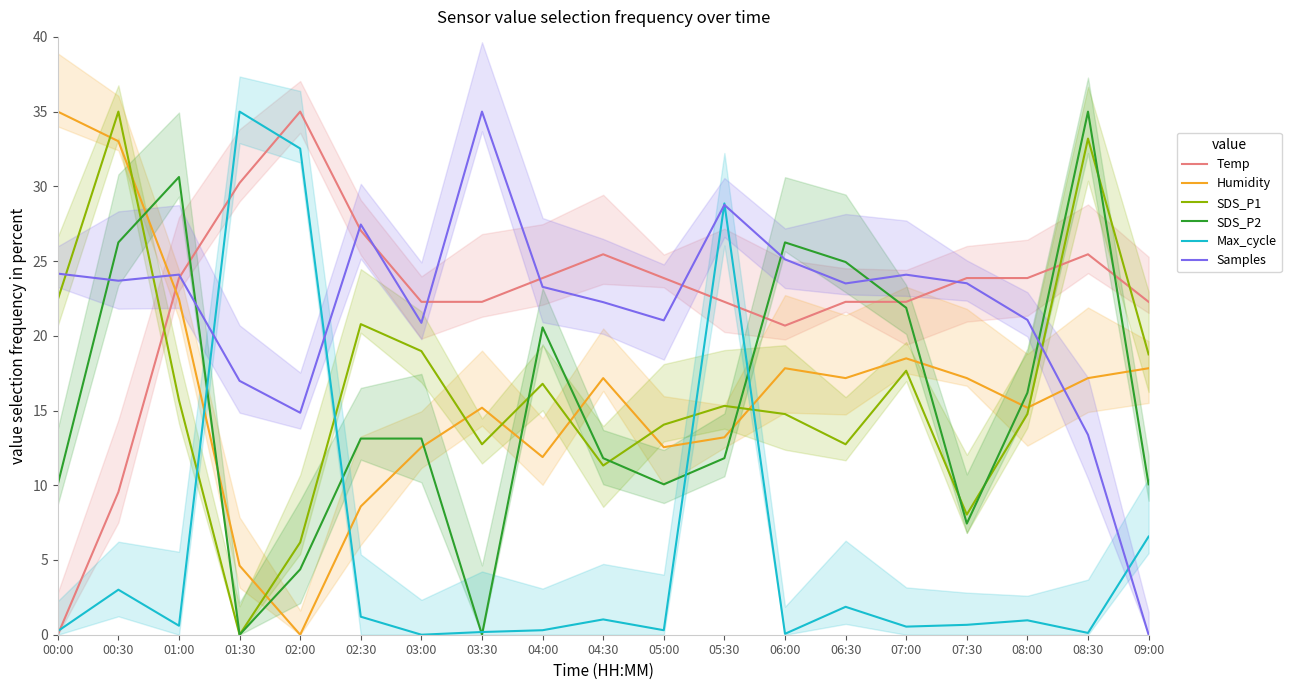

What is the maximum value shown in the chart?

35.0